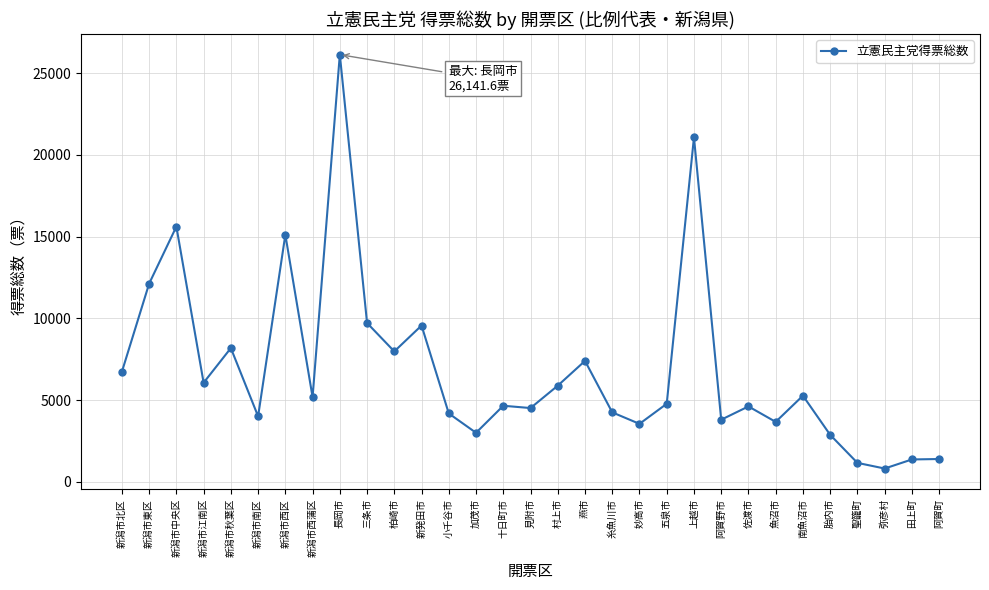

How many lines are shown in the chart?

1